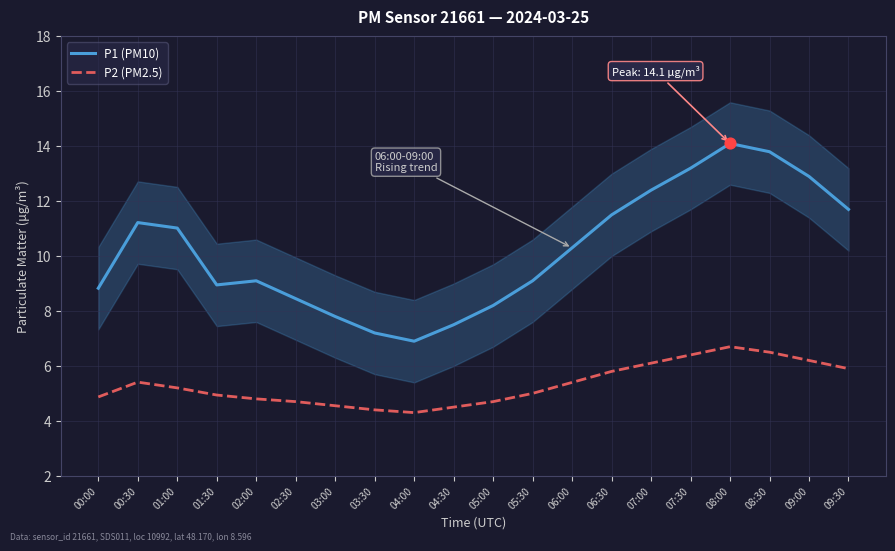

Is the value of P2 (PM2.5) at 03:30 greater than the value of P1 (PM10) at 01:00?

No